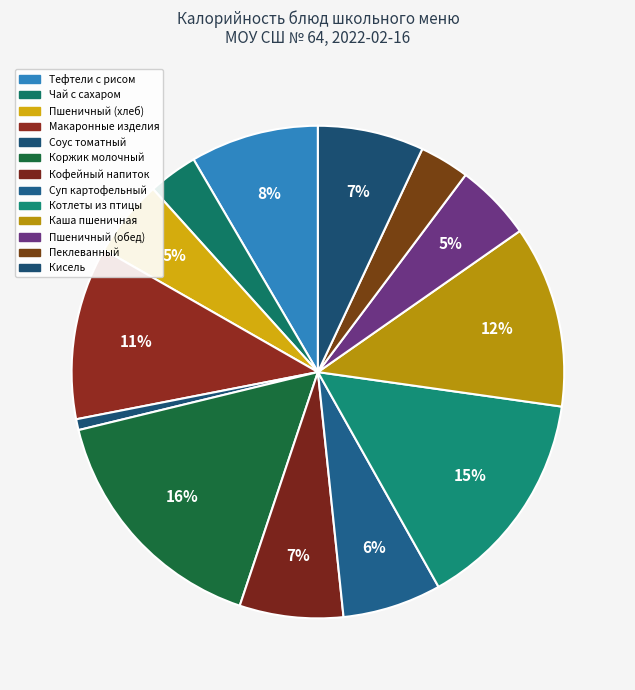

To the nearest percent, what is the combined percentage of Коржик молочный and Кисель?

23%